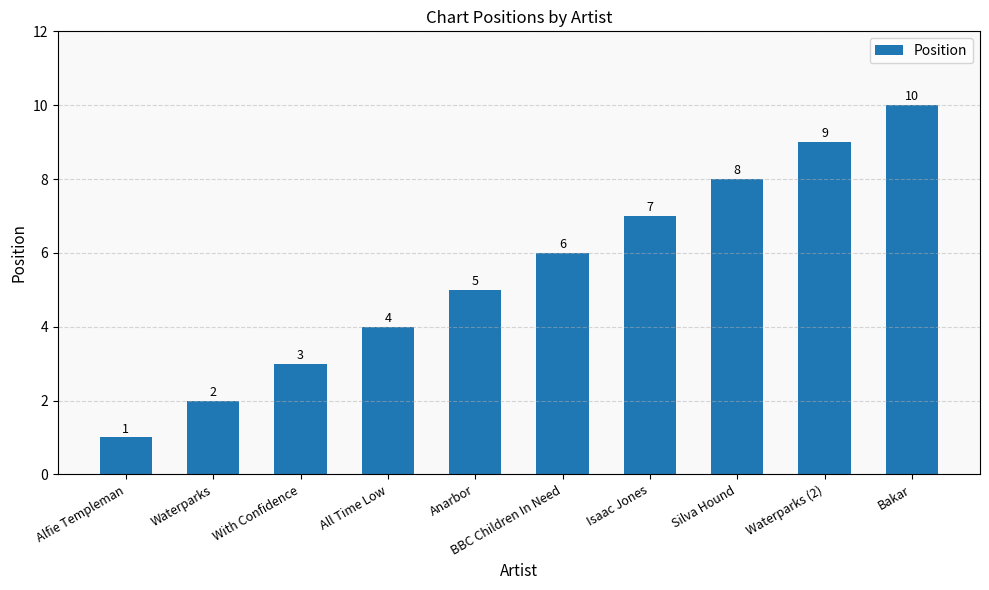

How many values are between 3 and 8?

6